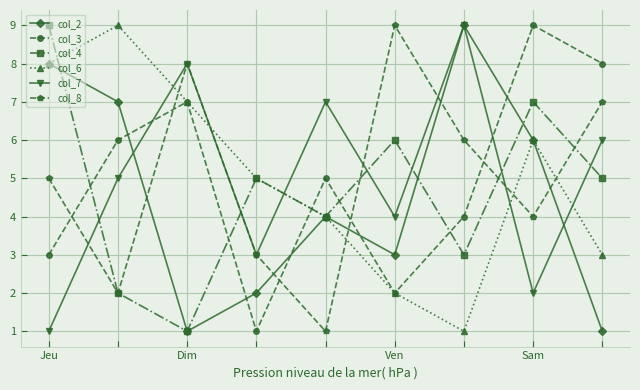

What is the maximum value shown in the chart?

9